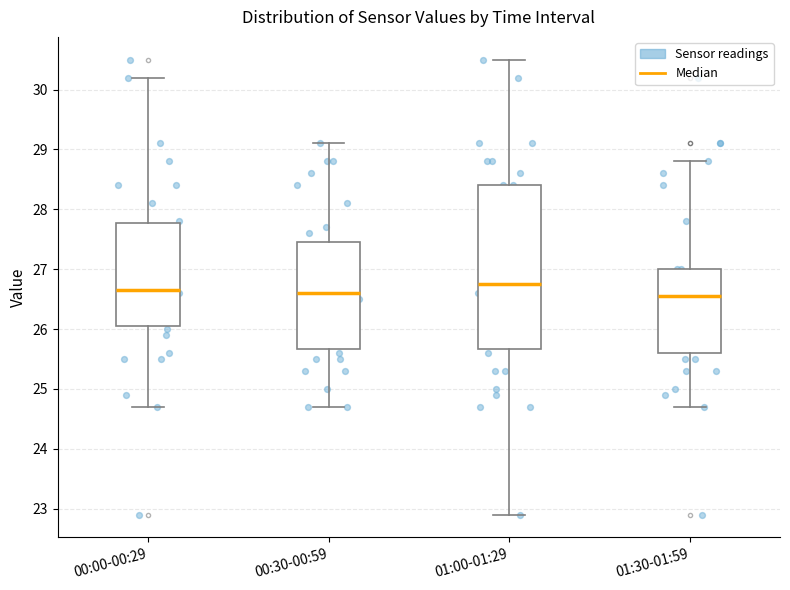

Where does the lower whisker of the box for 00:00-00:29 end on the y-axis? The values are not printed on the chart, so give them approximately, as read against the axis.

24.7